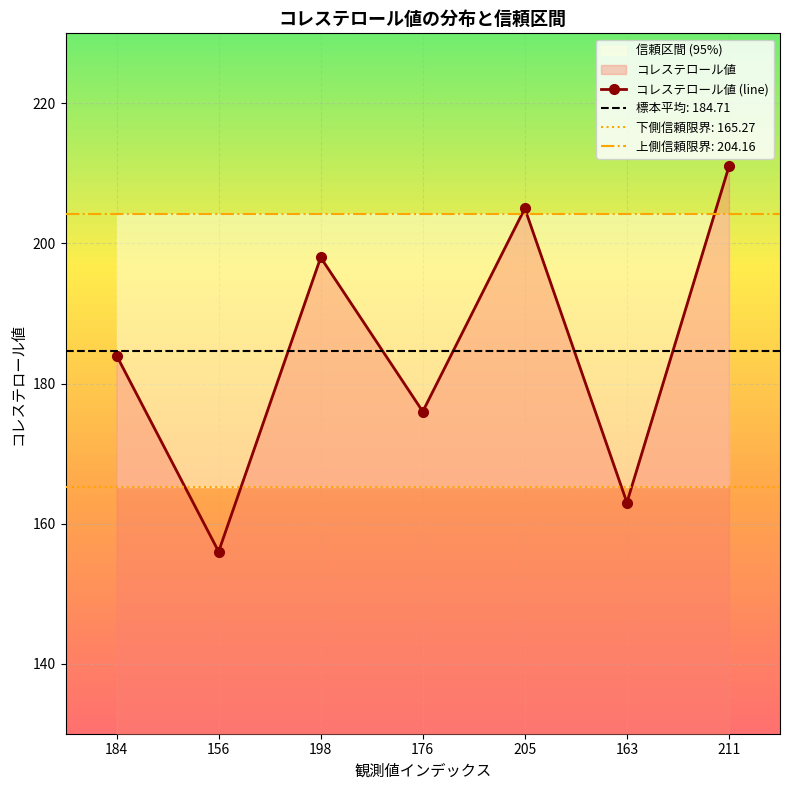

Reading right to left, what are all the values shown in this chart?

211=211	163=163	205=205	176=176	198=198	156=156	184=184